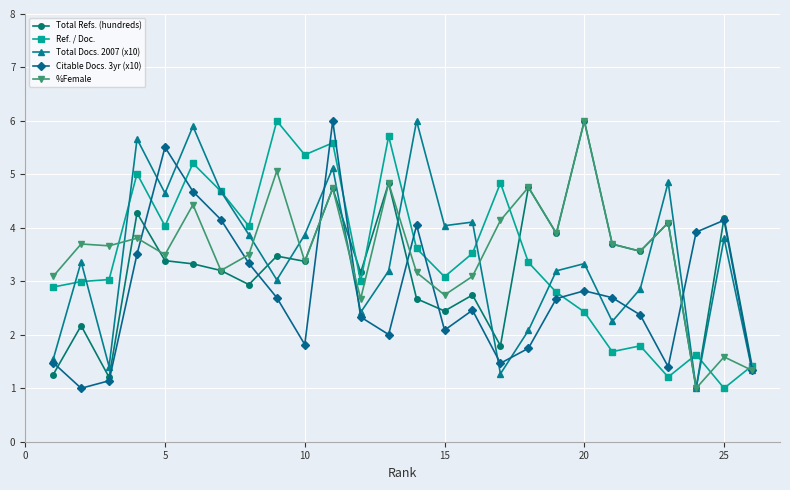

How many categories are shown in the chart?

26